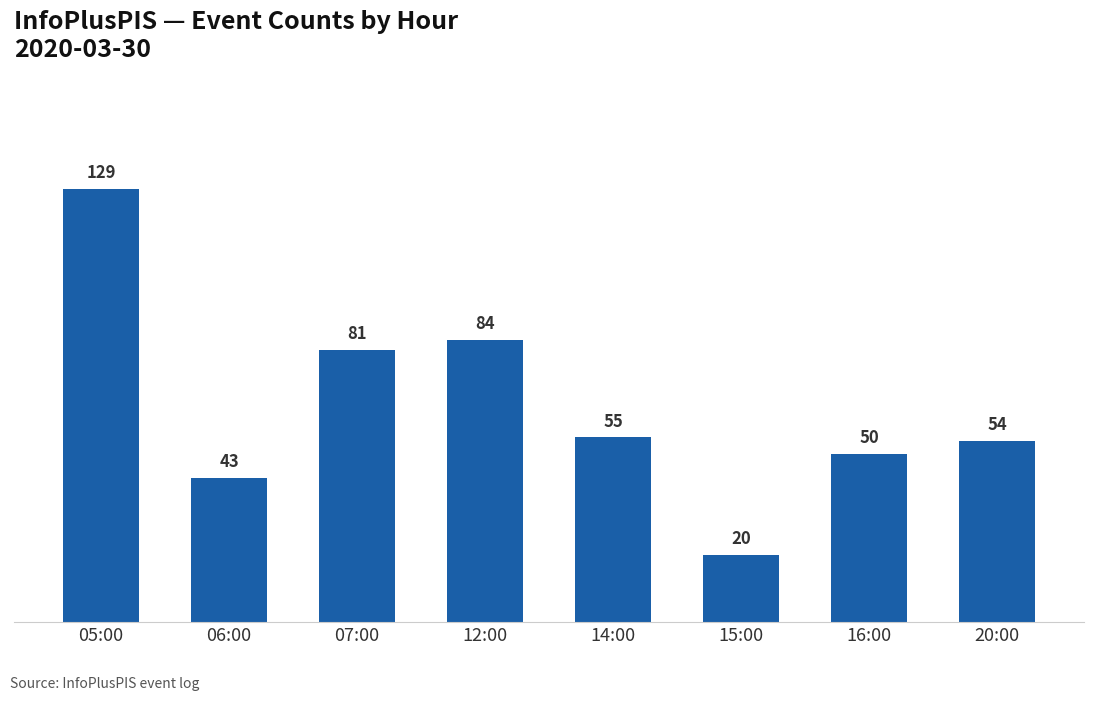

True or false: the data shows 43 at 06:00.

True